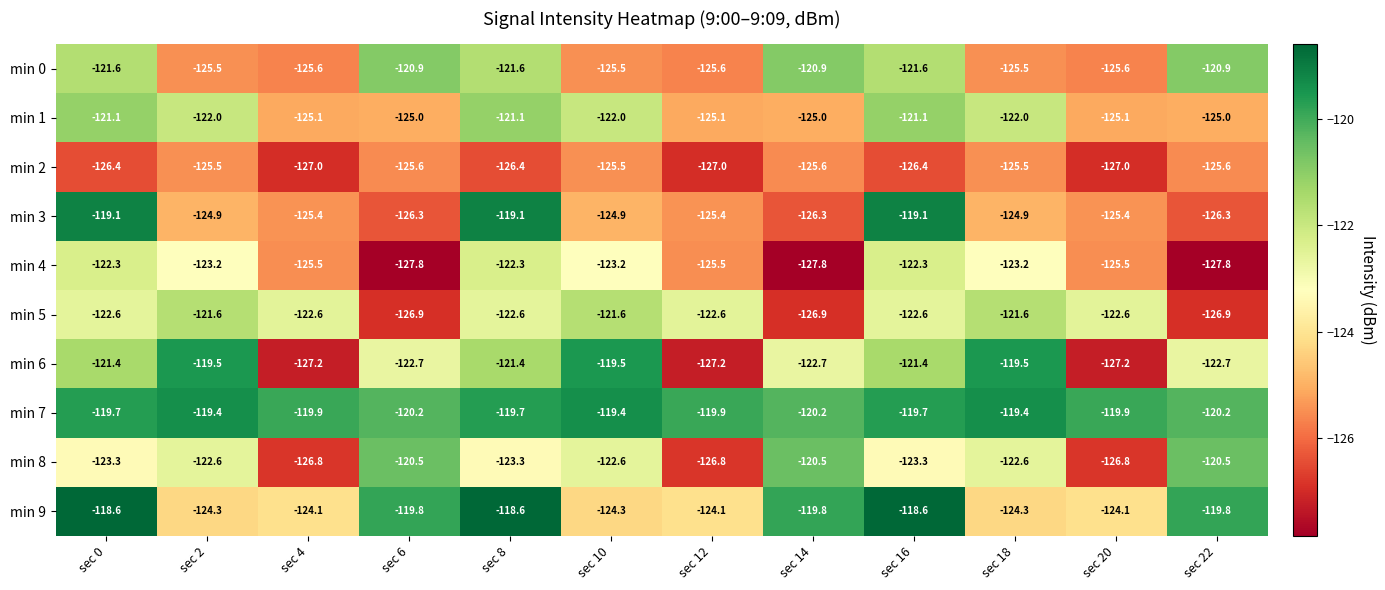

What is the spread (max minus min) of values at sec 18?

6.1